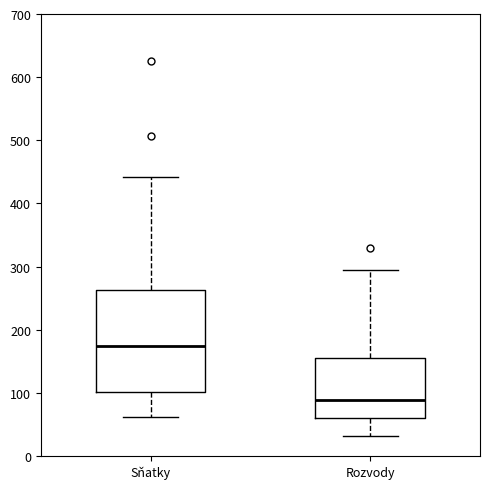

Which box is the tallest, from its lower edge to its upper edge?

Sňatky